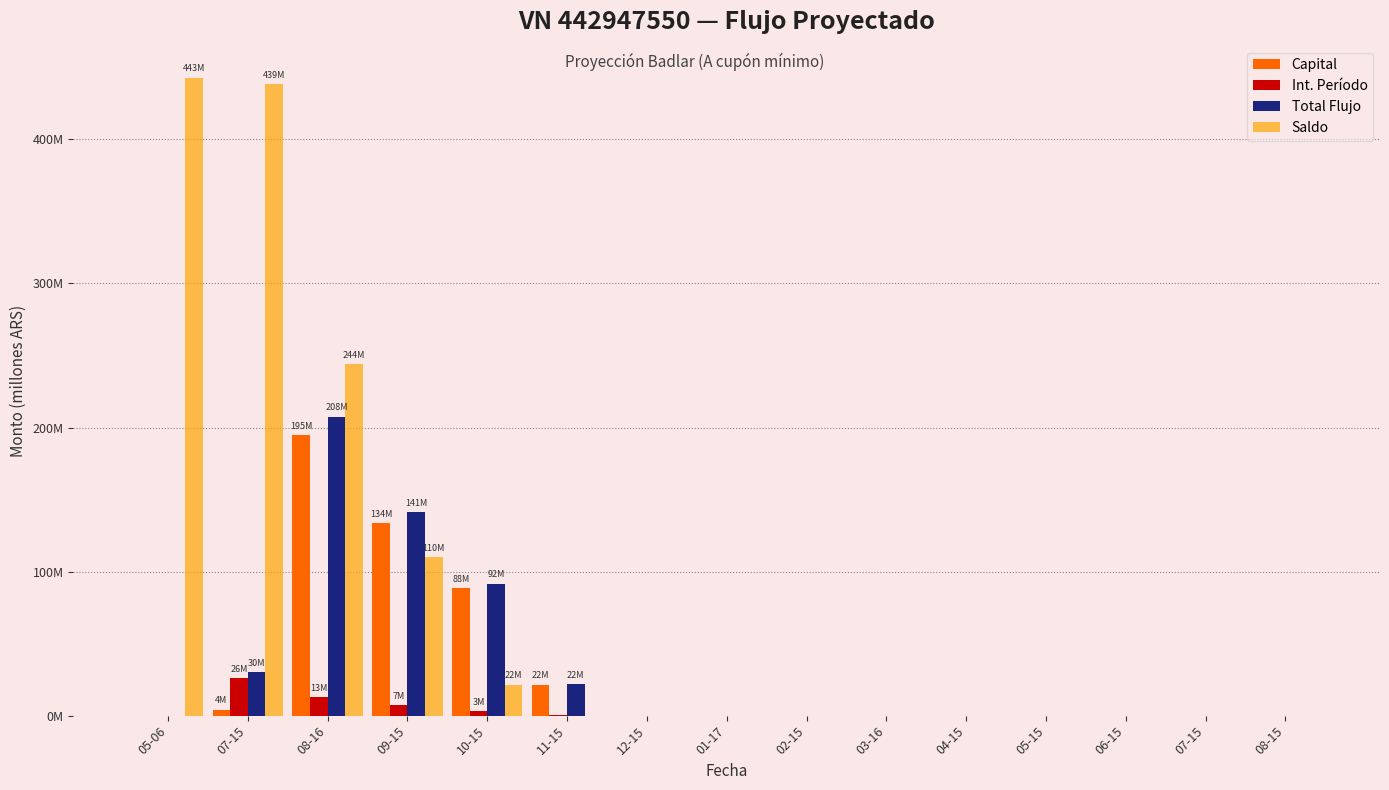

Reading right to left, list all the values displayed in this chart.

Capital: 08-15=0.0	07-15=0.0	06-15=0.0	05-15=0.0	04-15=0.0	03-16=0.0	02-15=0.0	01-17=0.0	12-15=0.0	11-15=21.5	10-15=88.4	09-15=133.9	08-16=194.8	07-15=4.2	05-06=0.0
Int. Período: 08-15=0.0	07-15=0.0	06-15=0.0	05-15=0.0	04-15=0.0	03-16=0.0	02-15=0.0	01-17=0.0	12-15=0.0	11-15=0.6	10-15=3.2	09-15=7.1	08-16=12.8	07-15=25.8	05-06=0.0
Total Flujo: 08-15=0.0	07-15=0.0	06-15=0.0	05-15=0.0	04-15=0.0	03-16=0.0	02-15=0.0	01-17=0.0	12-15=0.0	11-15=22.2	10-15=91.6	09-15=141.0	08-16=207.6	07-15=30.1	05-06=0.0
Saldo: 08-15=0.0	07-15=0.0	06-15=0.0	05-15=0.0	04-15=0.0	03-16=0.0	02-15=0.0	01-17=0.0	12-15=0.0	11-15=0.0	10-15=21.5	09-15=110.0	08-16=243.9	07-15=438.7	05-06=442.9